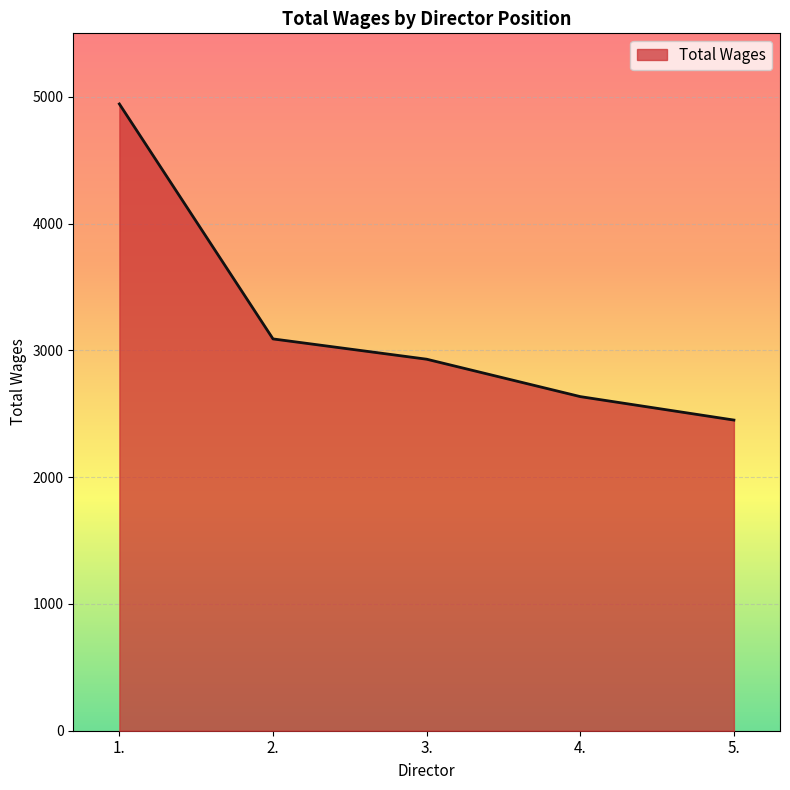

How many distinct data groups are displayed?

1